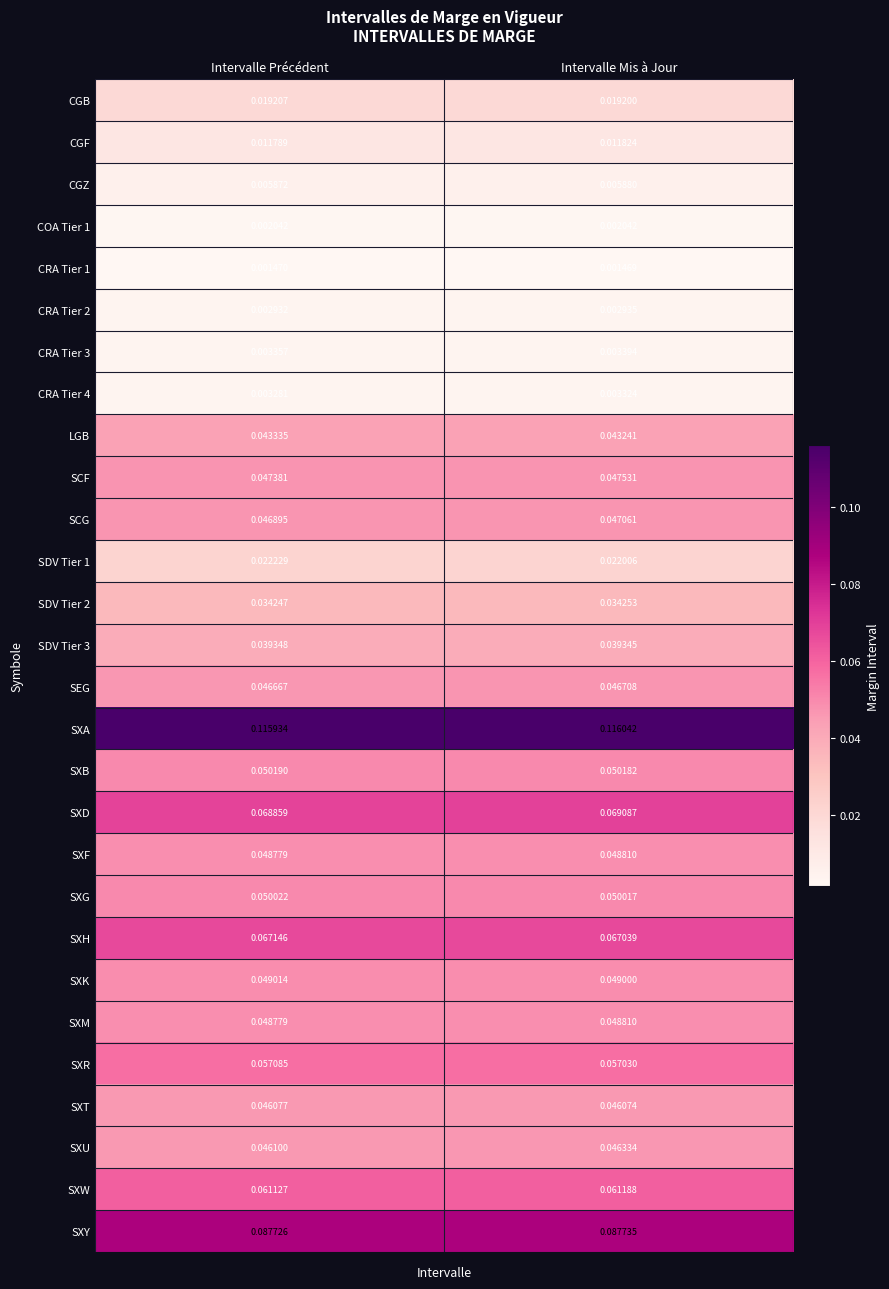

Which category has the lowest value across all series?

Intervalle Mis à Jour